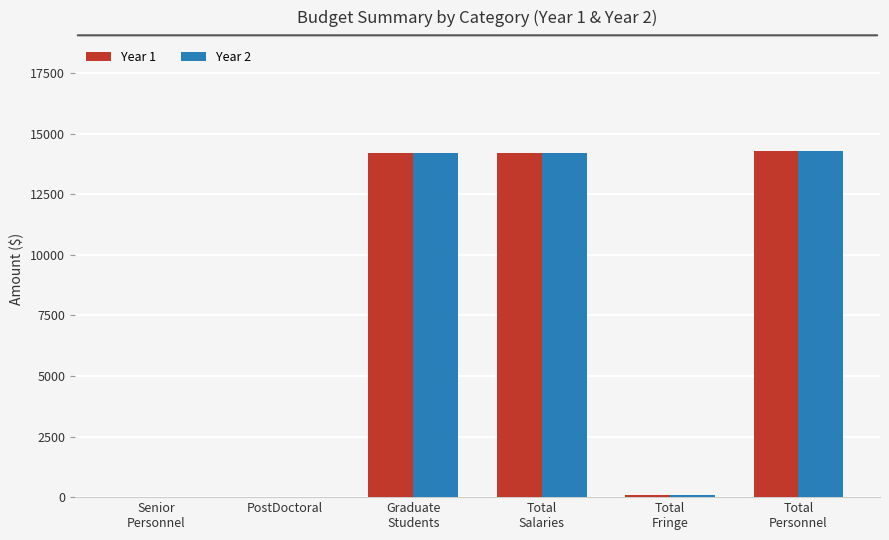

What is the difference between the Year 2 values at Total
Fringe and Senior
Personnel?

102.2